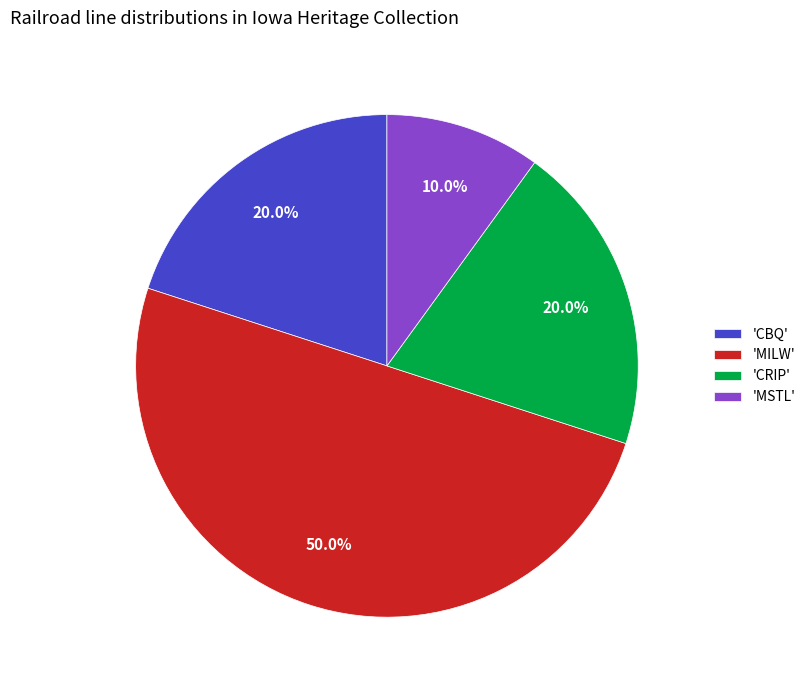

Is the sum of 'CRIP' and 'MILW' greater than half?

Yes